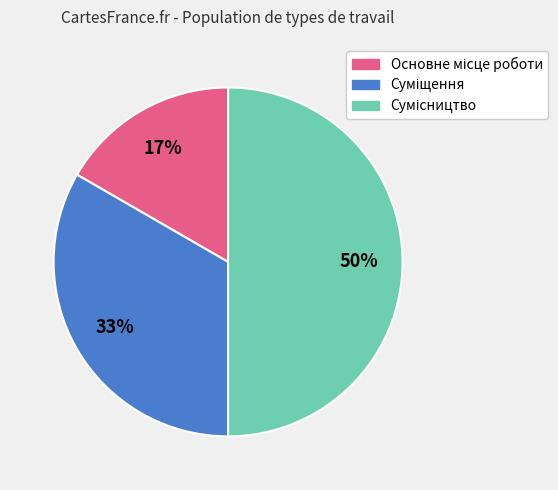

How many segments does this pie chart have?

3